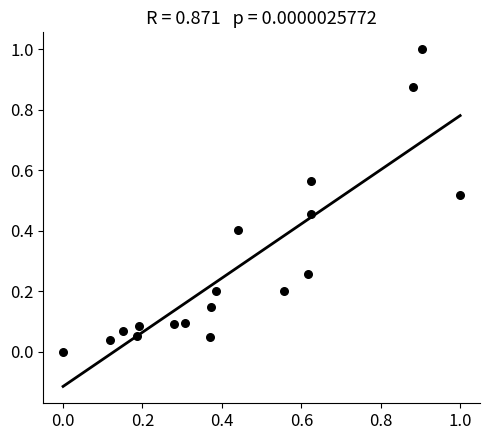

What is the range of X values (max minus min)?

1.0